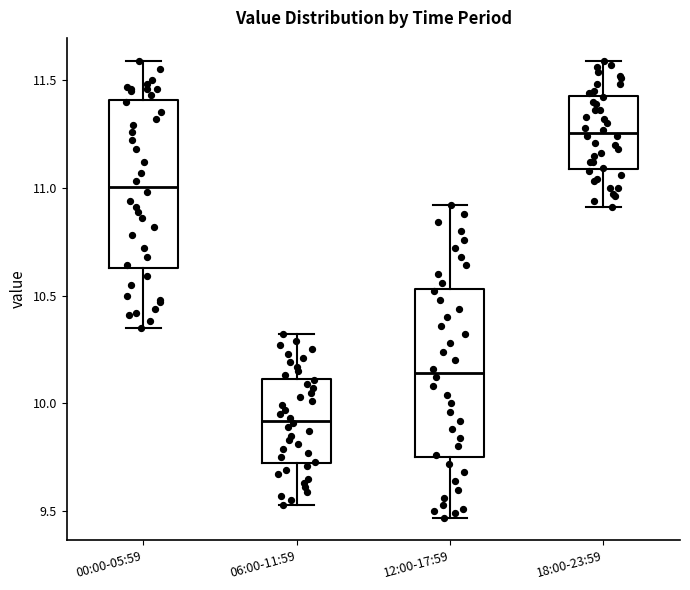

Reading left to right, read every box against the y-axis: the position of its median line, the range the box covers, and the ends of its whiskers. The values are not printed on the chart, so give them approximately, as read against the axis.

00:00-05:59: median 11.00, box 10.65 to 11.40, whiskers 10.35 to 11.60
06:00-11:59: median 9.90, box 9.75 to 10.10, whiskers 9.55 to 10.30
12:00-17:59: median 10.15, box 9.75 to 10.55, whiskers 9.45 to 10.90
18:00-23:59: median 11.25, box 11.10 to 11.45, whiskers 10.90 to 11.60